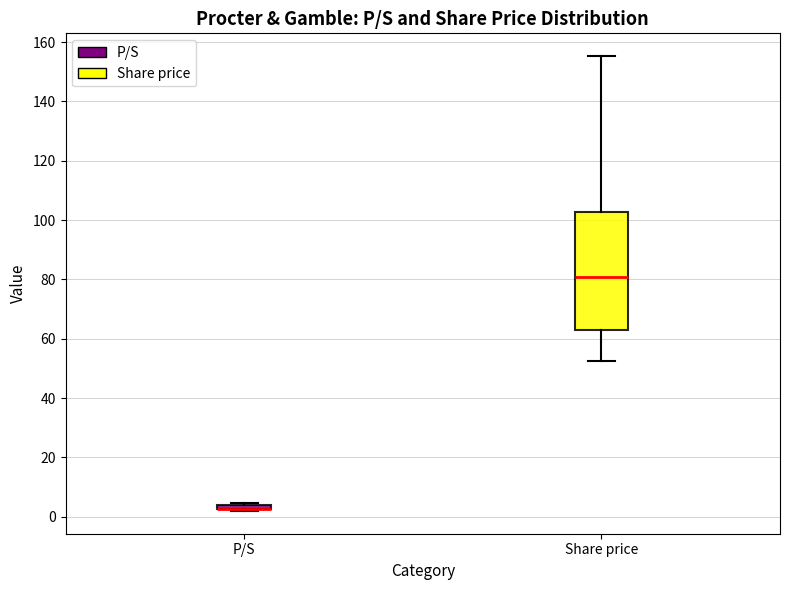

Which box is the tallest, from its lower edge to its upper edge?

Share price